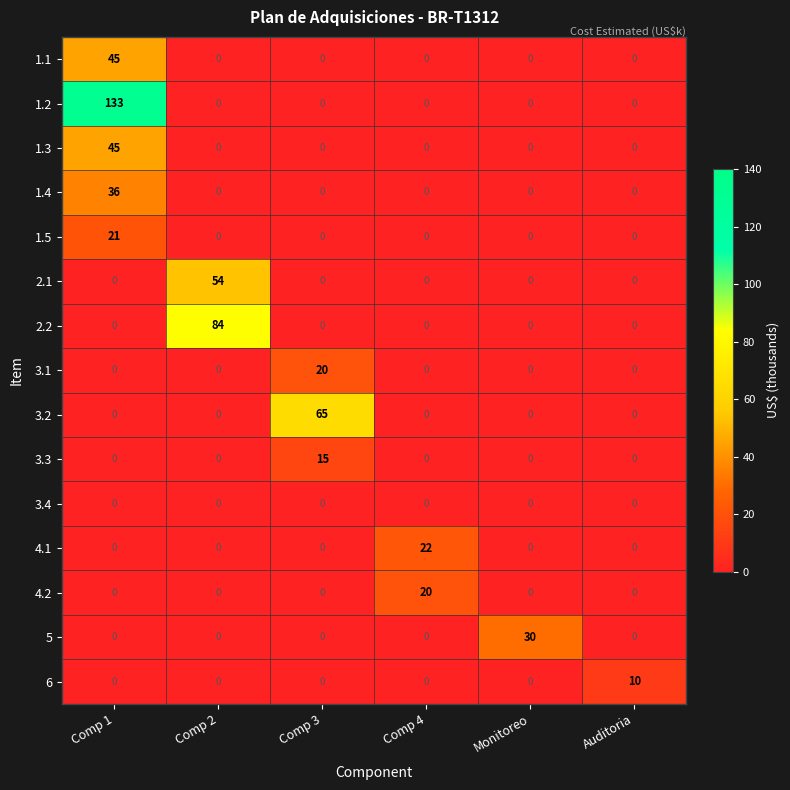

What is the sum of all 3.1 values?

20